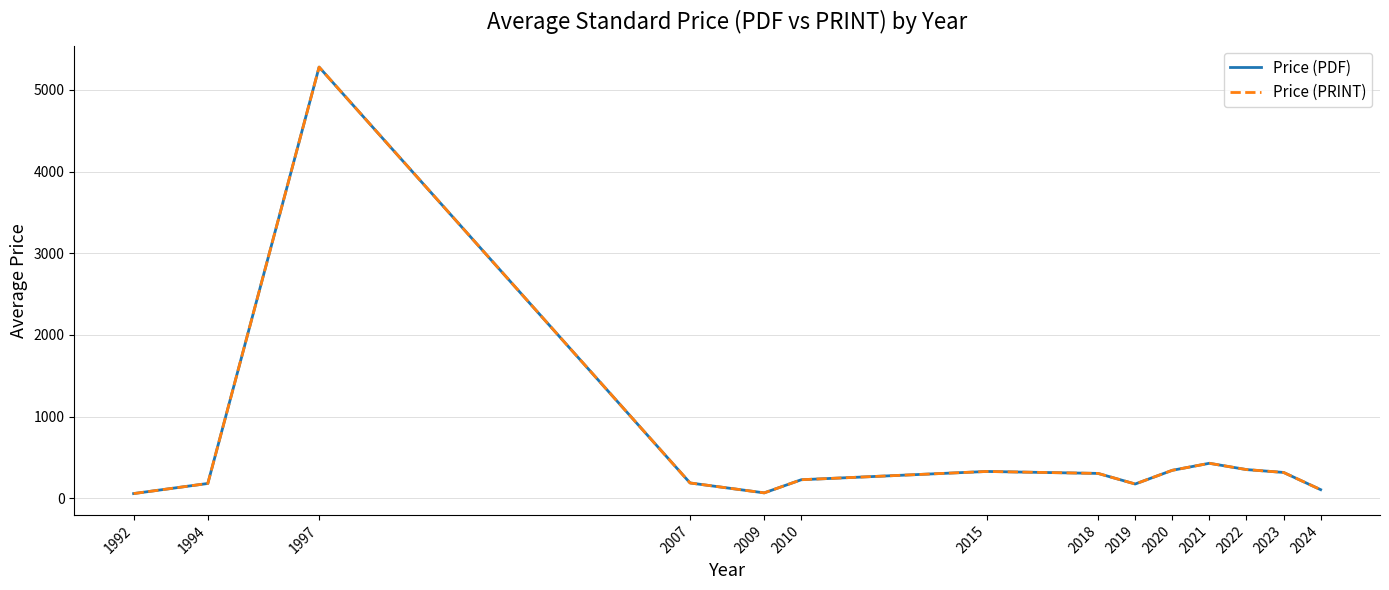

True or false: Price (PRINT) has a value of 103.8 at 2009.

False